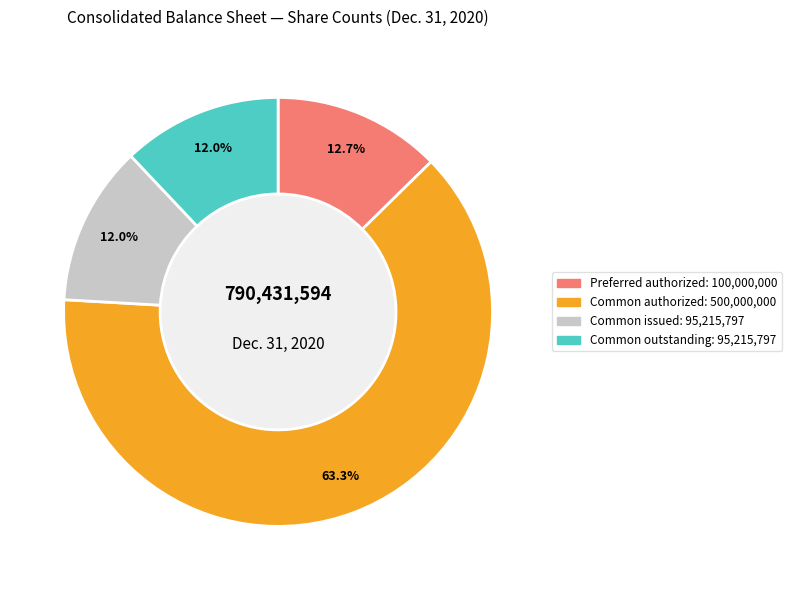

Does any single category account for the majority?

Yes